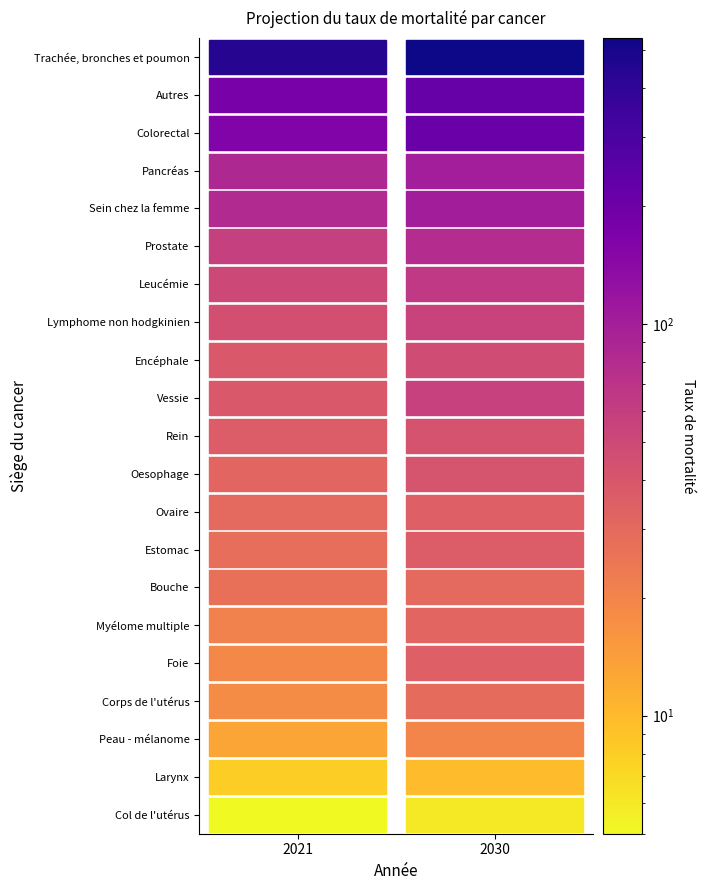

The value of Trachée, bronches et poumon at 0 is 148. True or false?

False